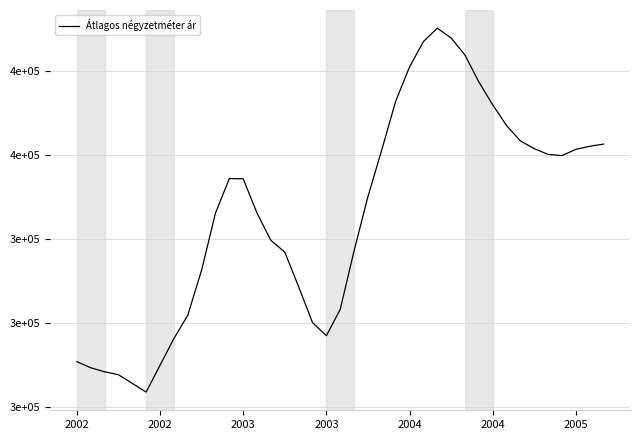

Does the chart display data point markers on the line(s)?

No